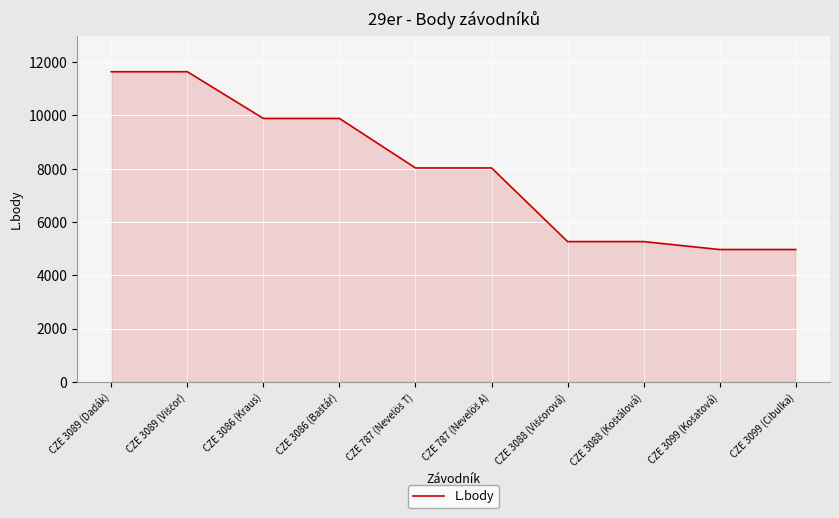

The value at CZE 3086 (Kraus) is 9889. True or false?

True